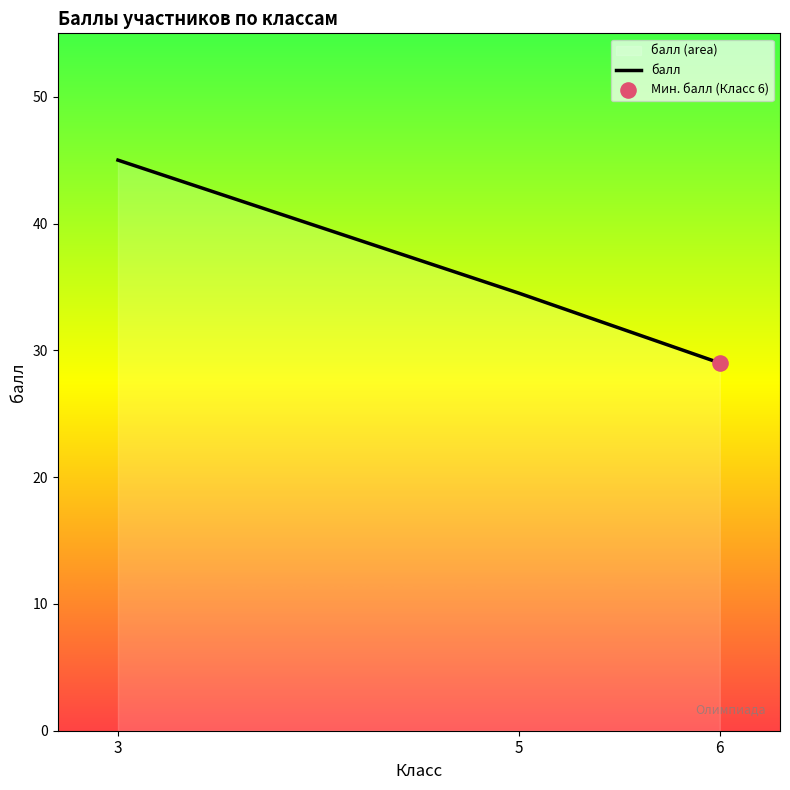

What is the ratio of the value at 6 to the value at 5?

0.8